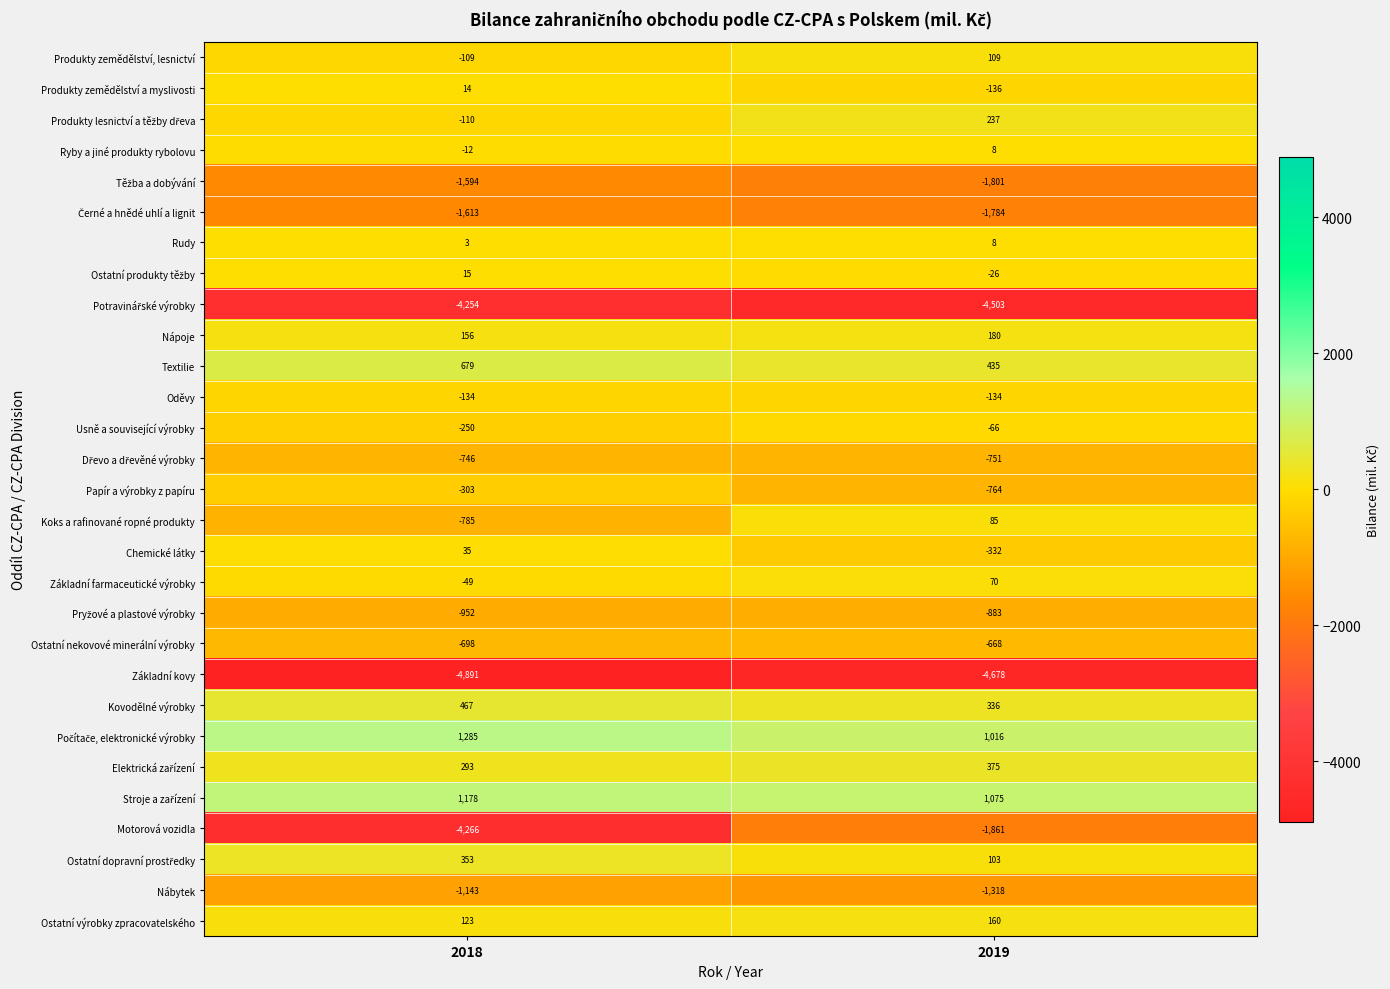

What is the difference between the maximum and minimum values in the Ostatní nekovové minerální výrobky series?

30